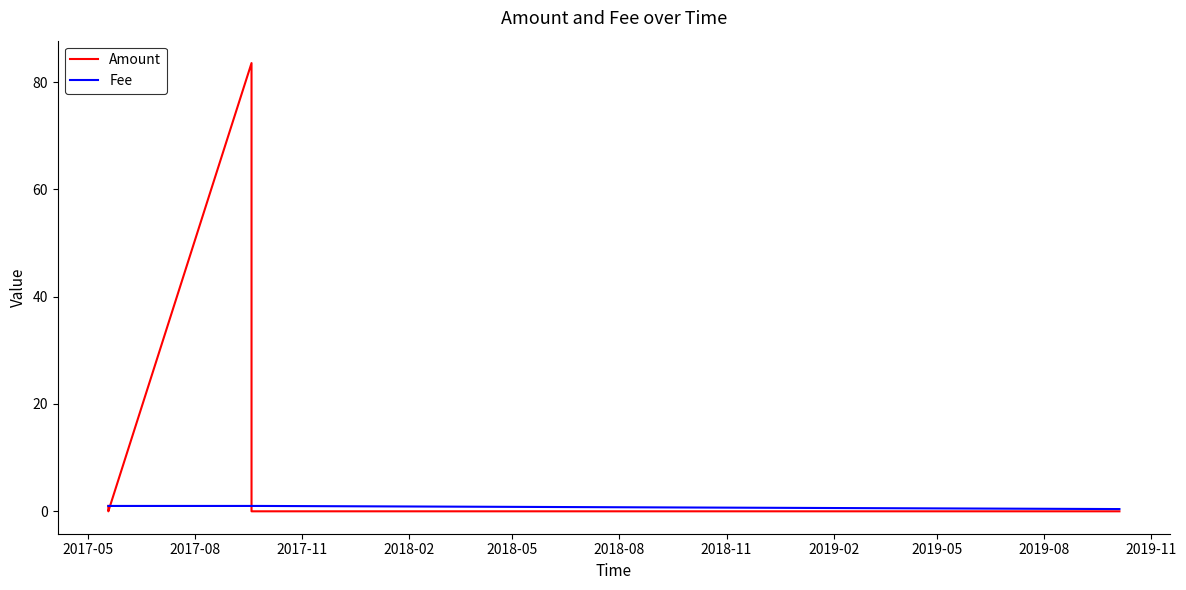

Which series has the largest total across all categories?

Amount